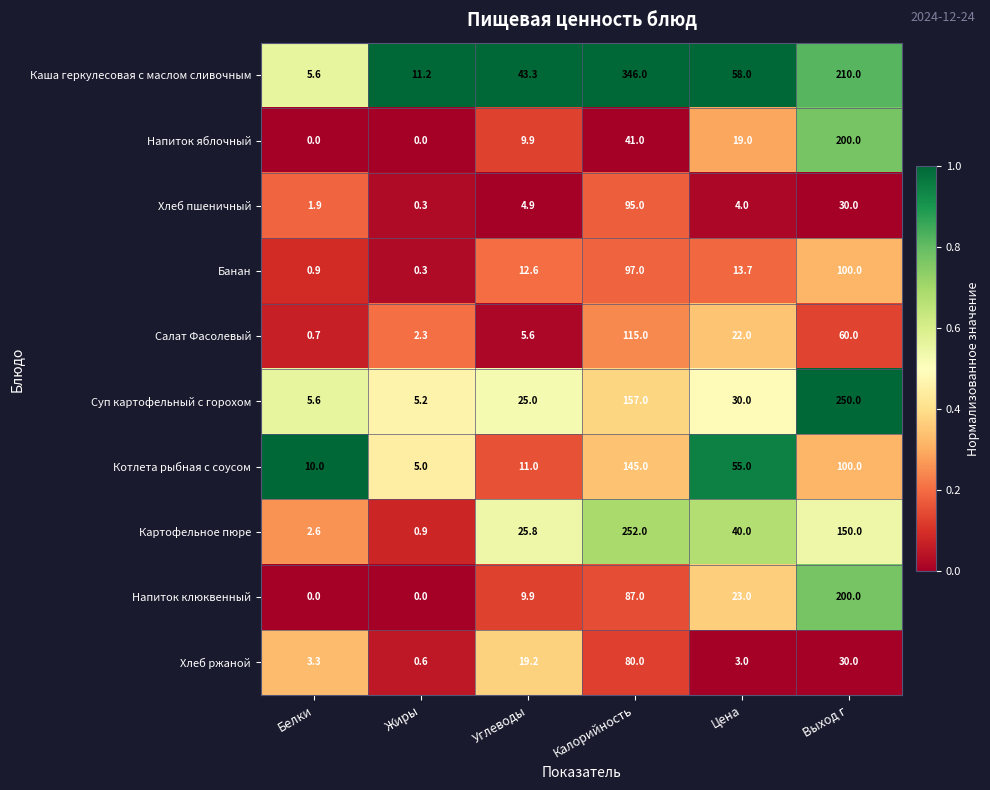

Which series has the largest range (max minus min)?

Каша геркулесовая с маслом сливочным